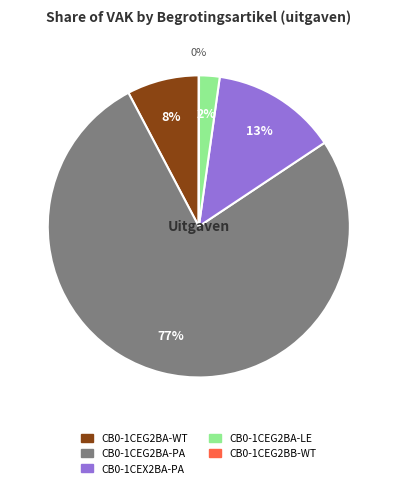

Which slice is the largest?

CB0-1CEG2BA-PA